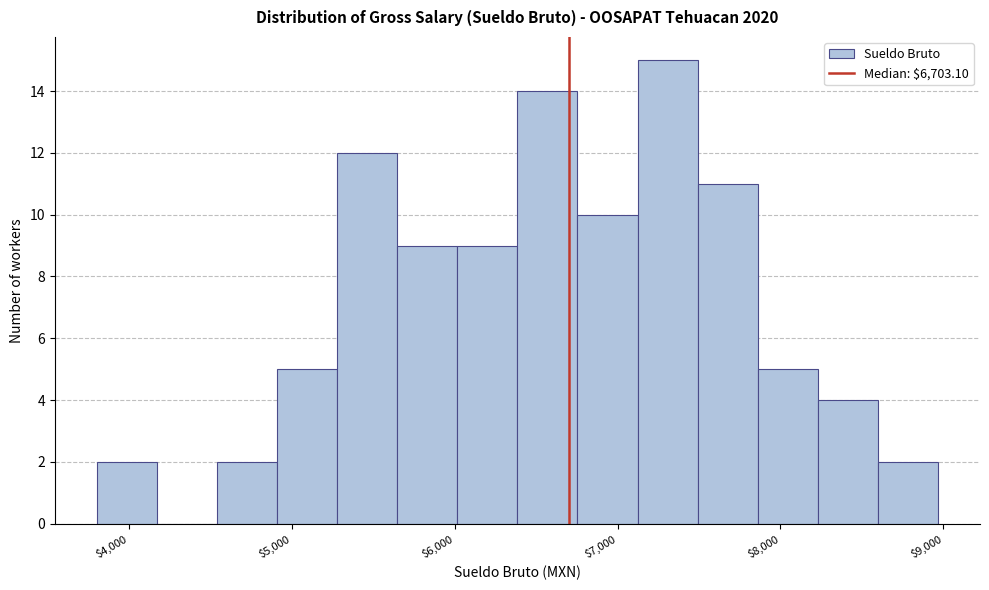

Read against the x-axis, roughly where is the centre of the tallest bar?

7300